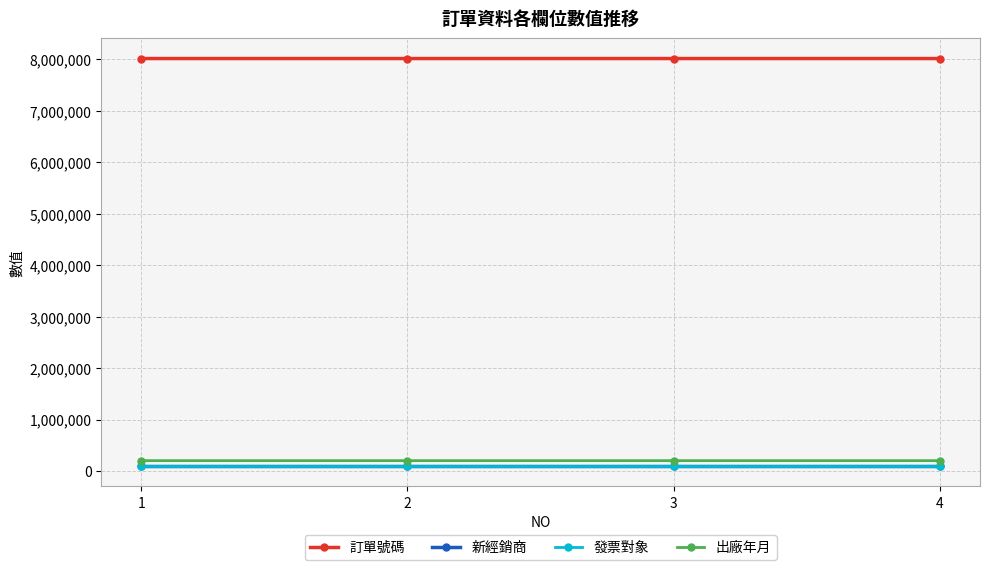

Is this an area chart (filled region under the line)?

No